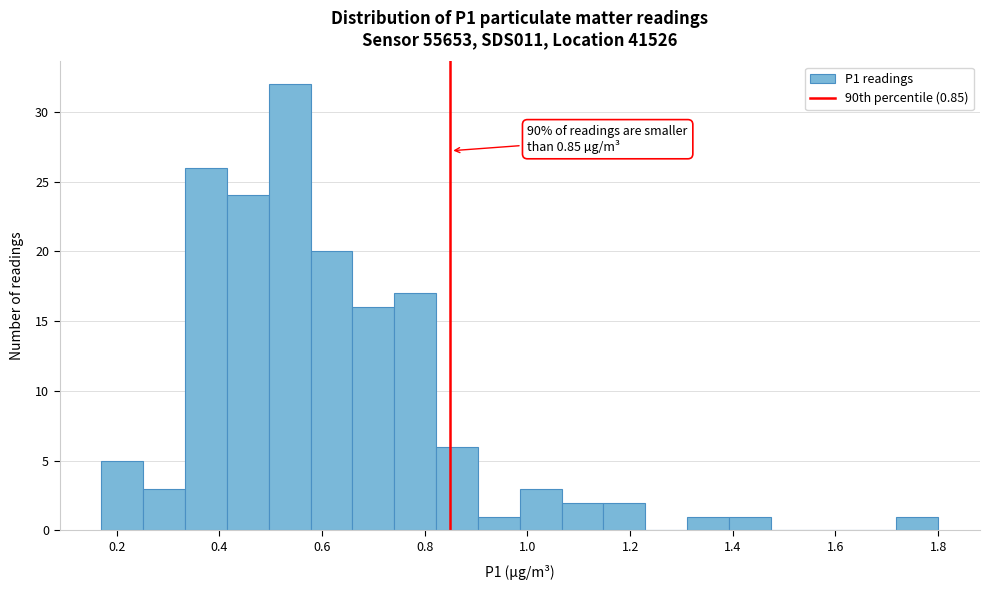

Over which range of the x-axis is the bar tallest?

0.50 to 0.58